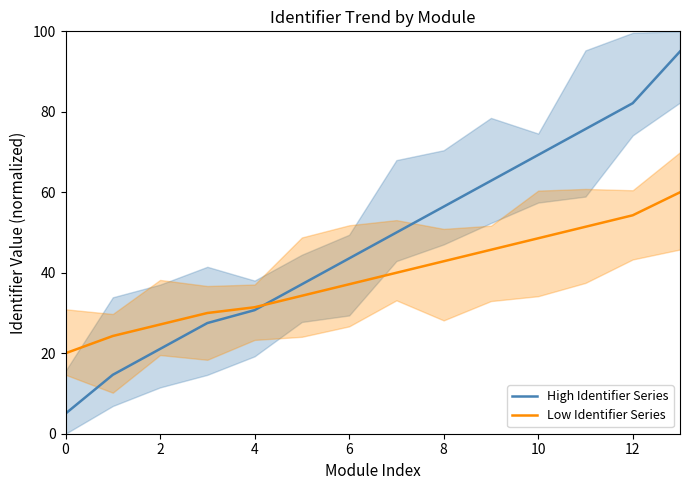

What is the maximum value shown in the chart?

95.0